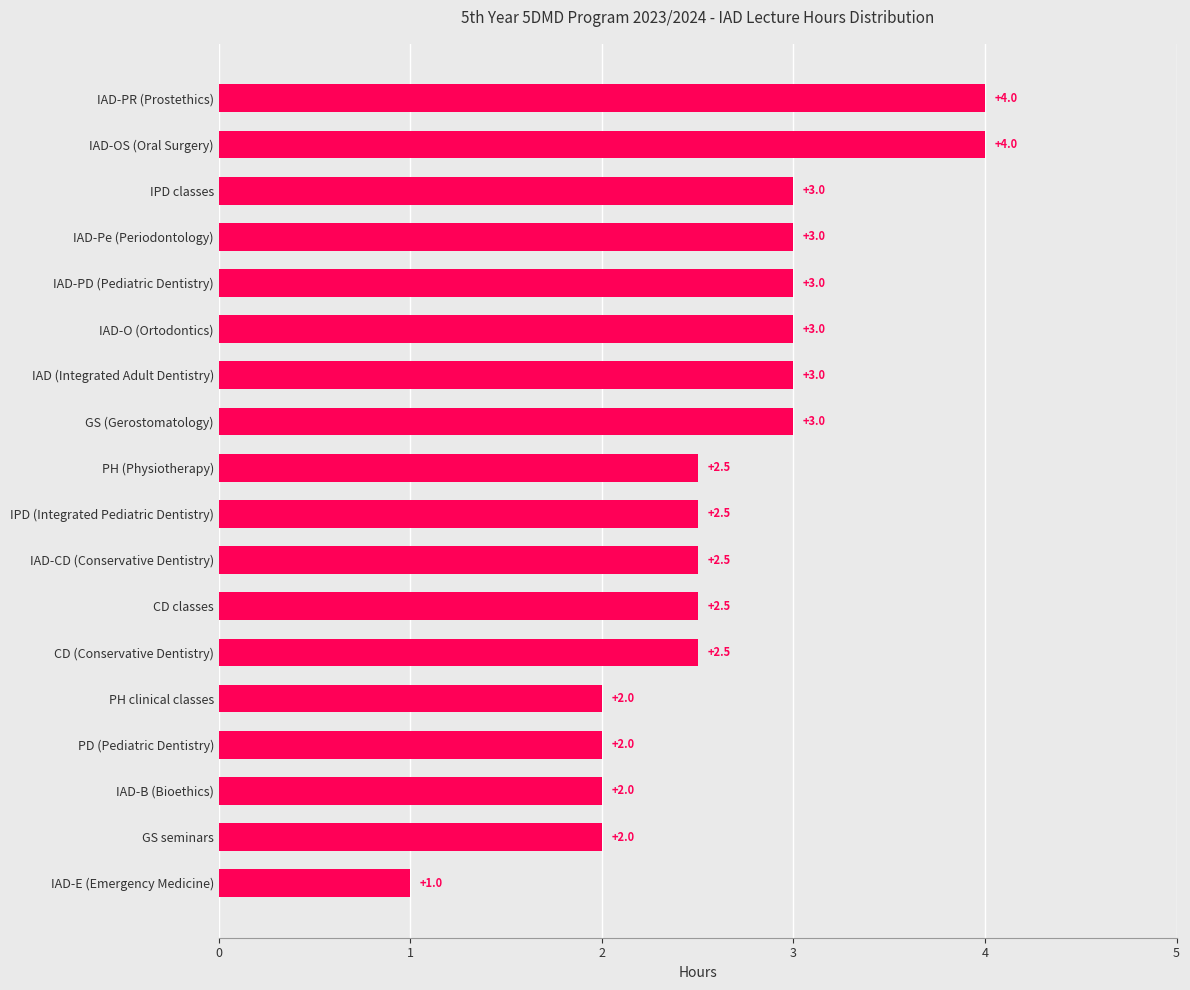

Is it true that the value at GS seminars is 0.9?

False